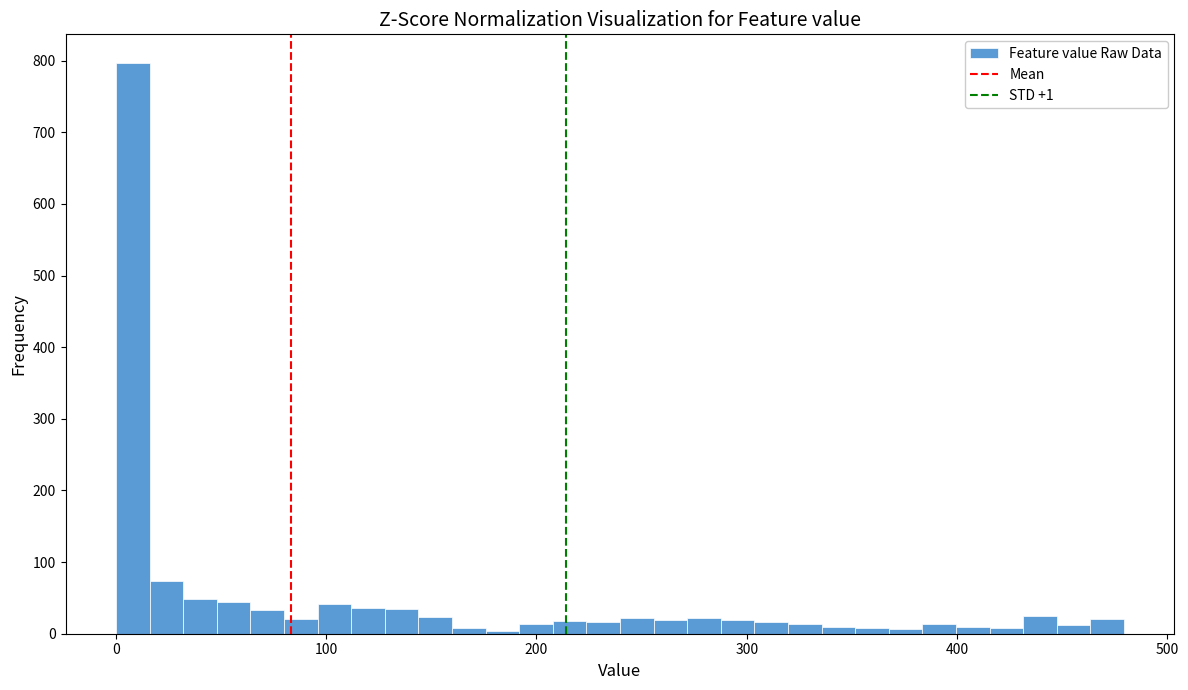

Around what value on the x-axis is the tallest bar? Give the approximate position of its centre, as read against the axis.

10